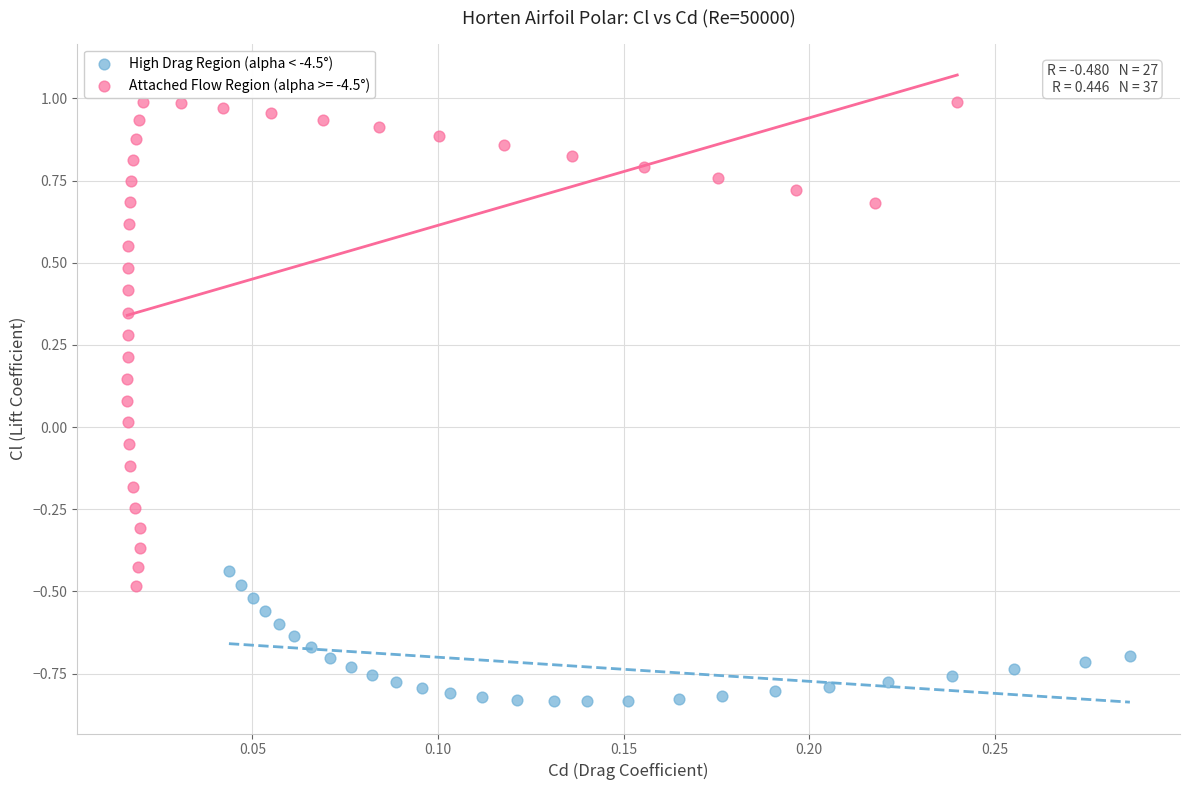

Which series reaches the maximum Y coordinate?

Attached Flow Region (alpha >= -4.5°)